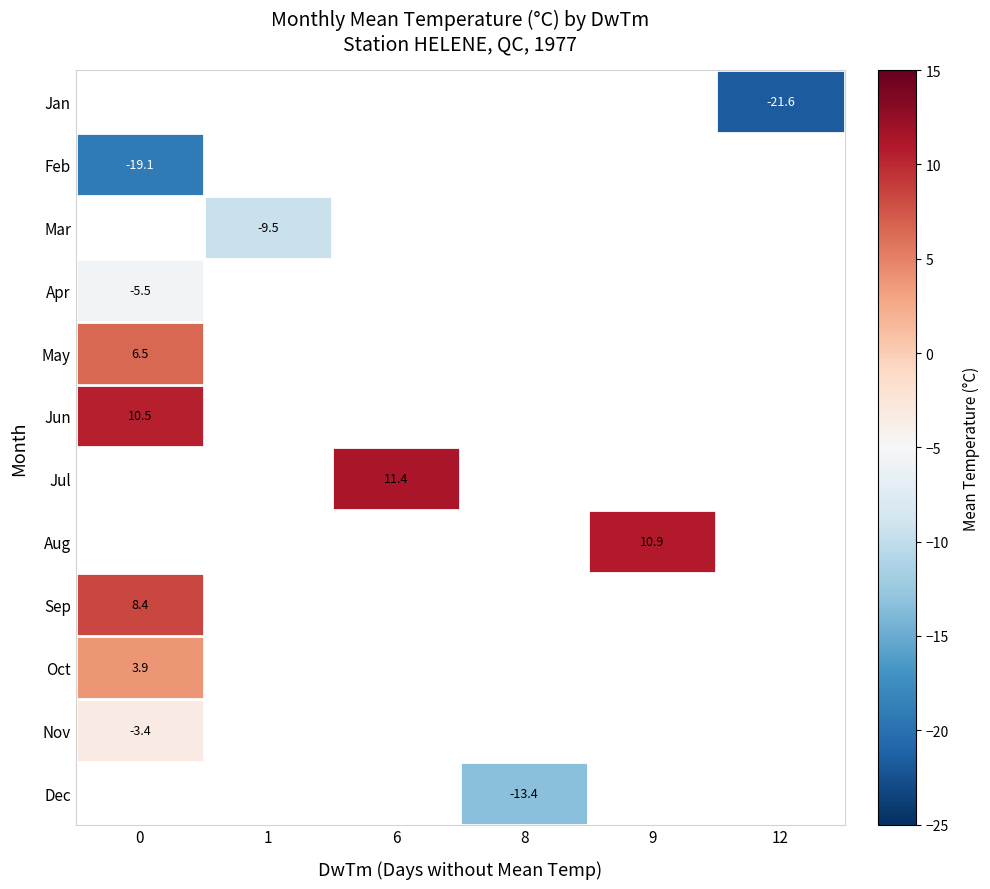

What is the smallest value displayed?

-21.6